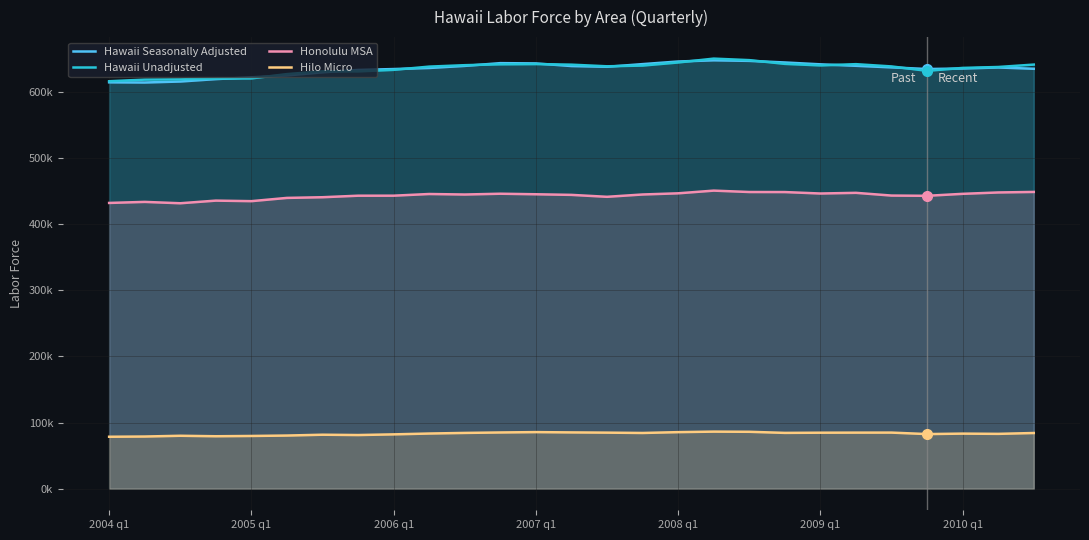

The value of Hawaii Unadjusted at 22 is 638213.0. True or false?

True